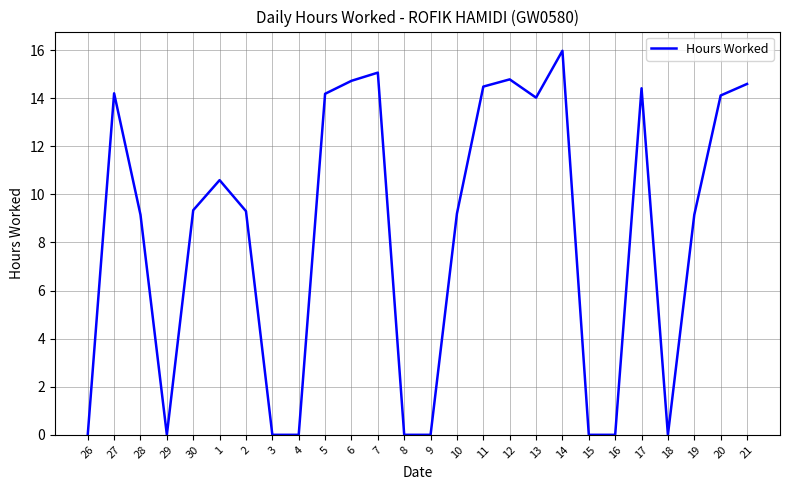

What is the maximum value shown in the chart?

16.0